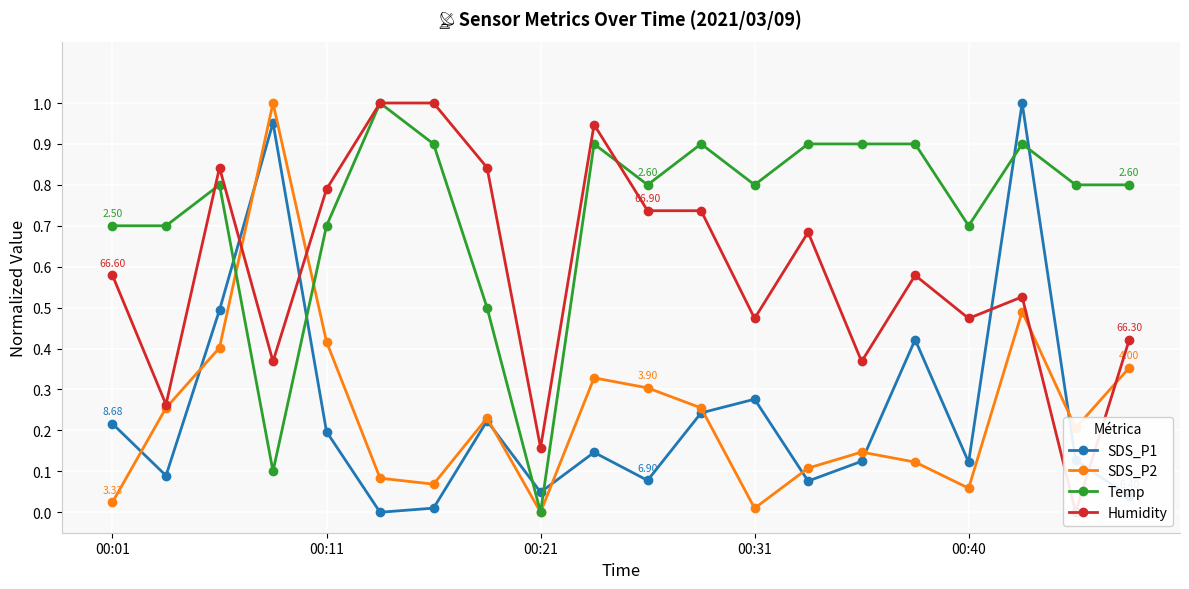

How many lines are shown in the chart?

4